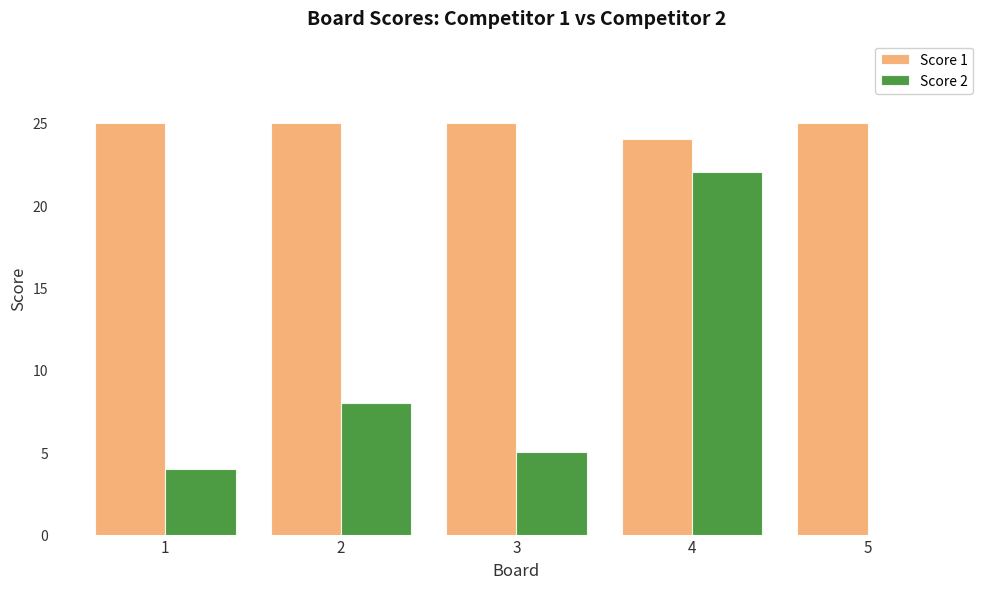

What are all the series names shown in the legend?

Score 1, Score 2